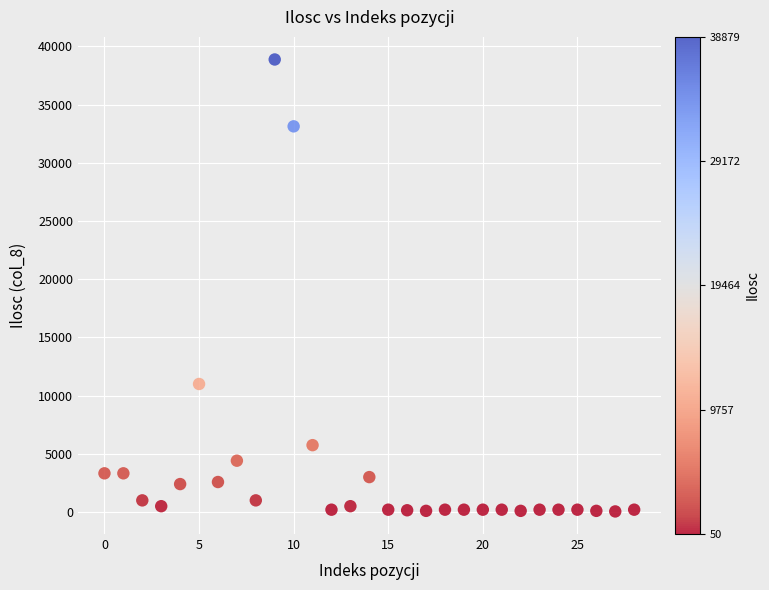

What is the range of Y values (max minus min)?

38829.9